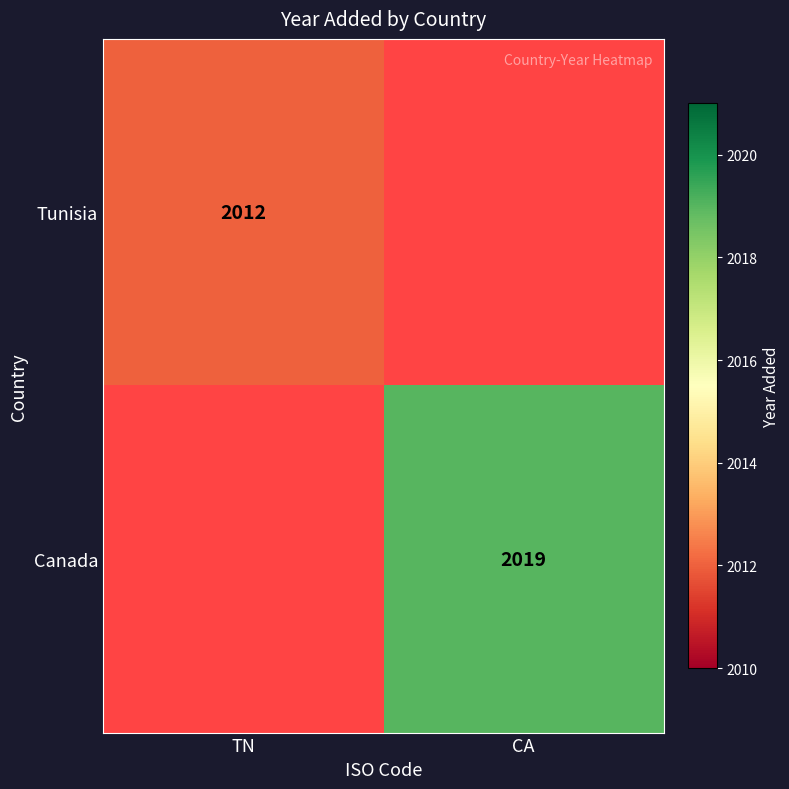

True or false: Canada has a value of 3258 at CA.

False